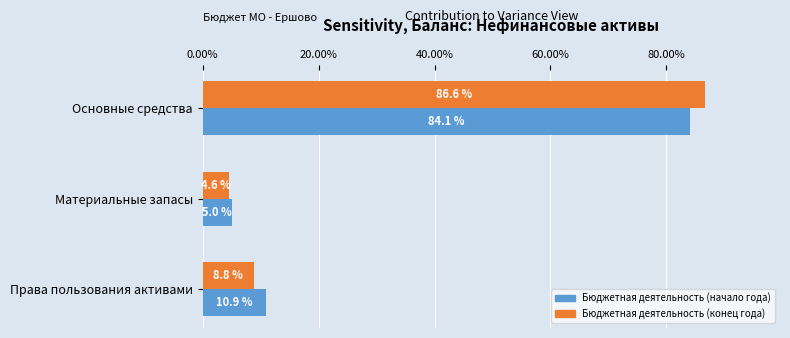

What is the sum of all Бюджетная деятельность (конец года) values?

100.0